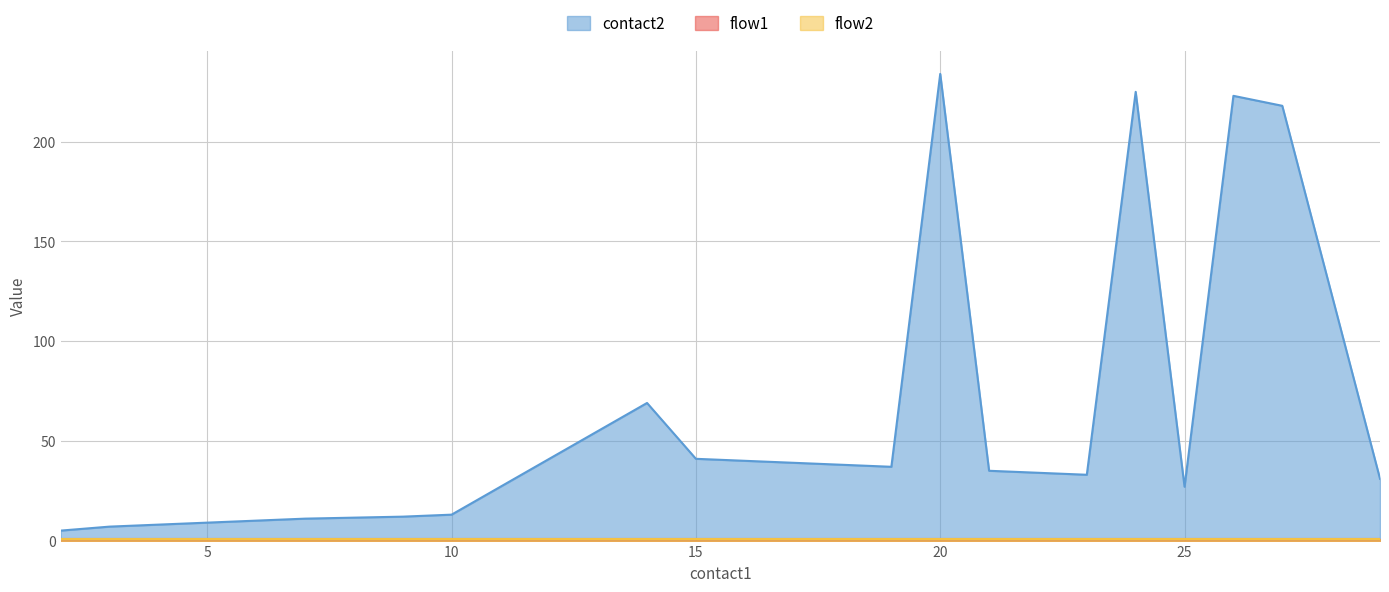

What are all the series names shown in the legend?

contact2, flow1, flow2